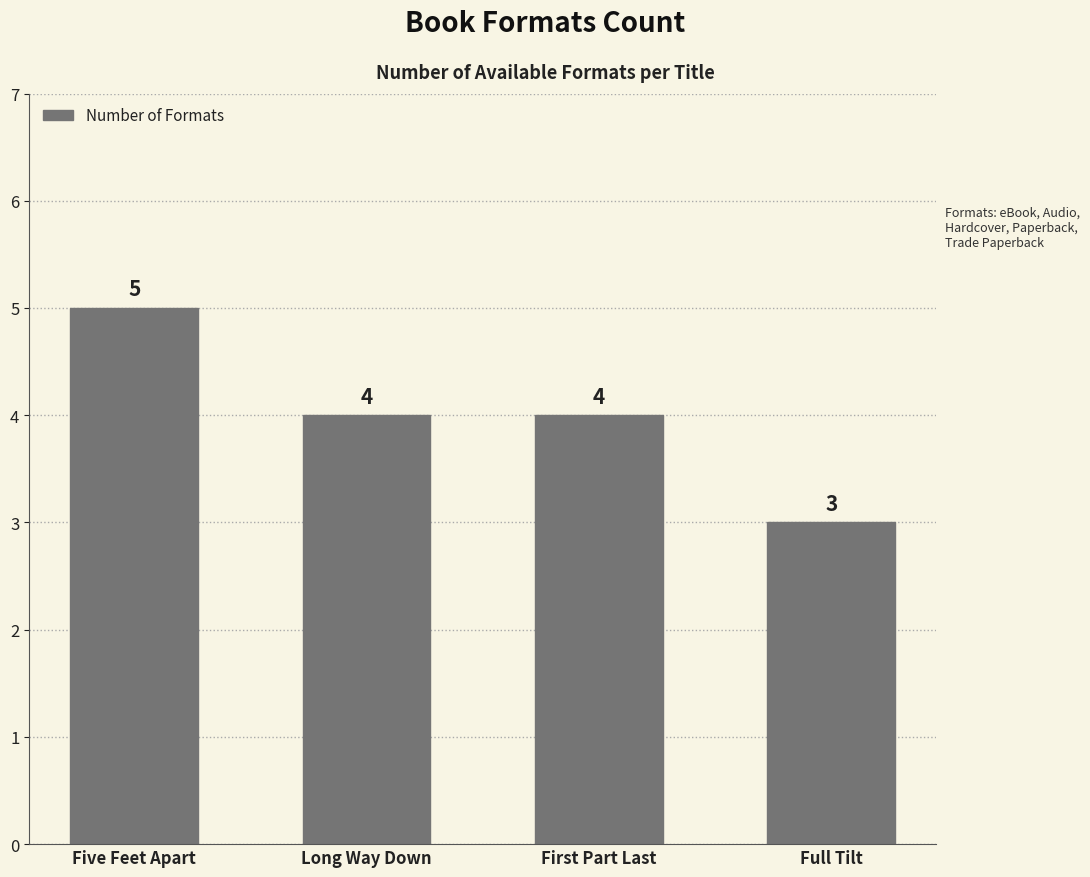

What is the minimum value shown in the chart?

3